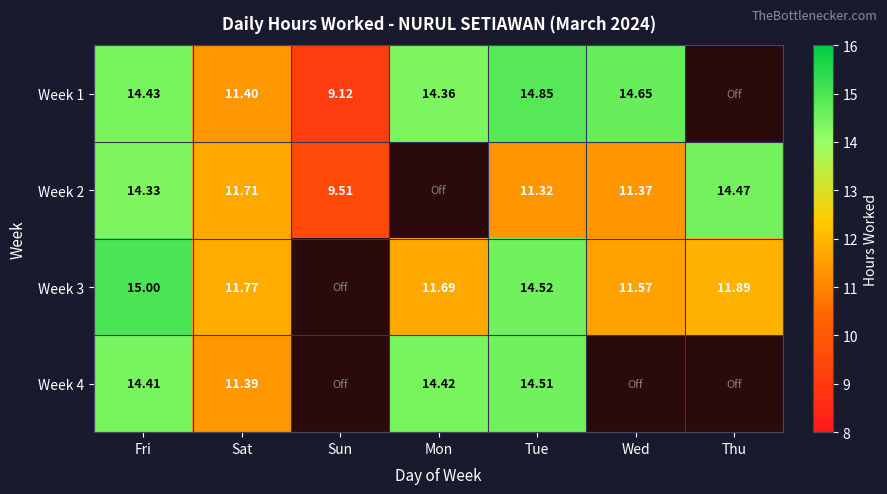

Which has a higher value, Thu or Fri?

Fri